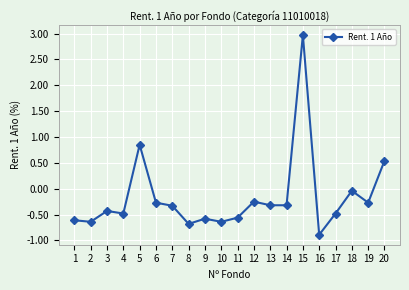

What is the approximate value at 19?

-0.3